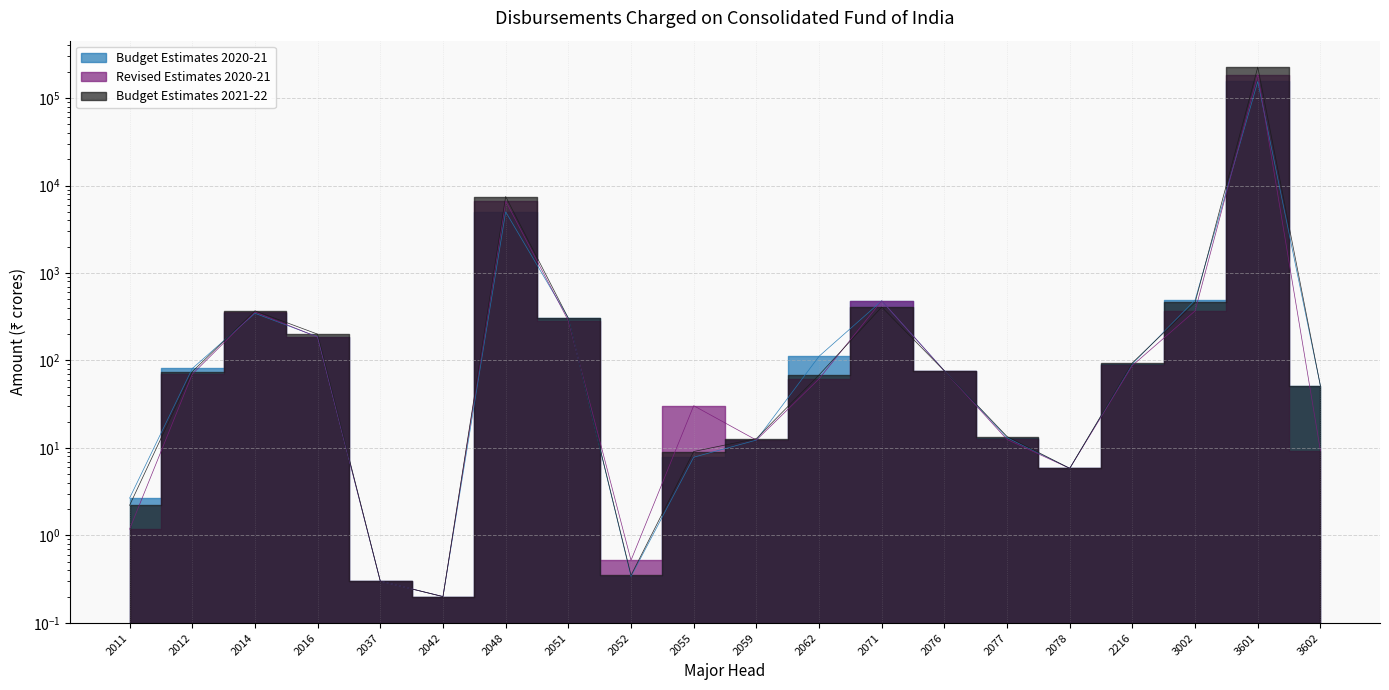

Is the value of Budget Estimates 2021-22 at 3601 greater than the value of Budget Estimates 2020-21 at 2042?

Yes